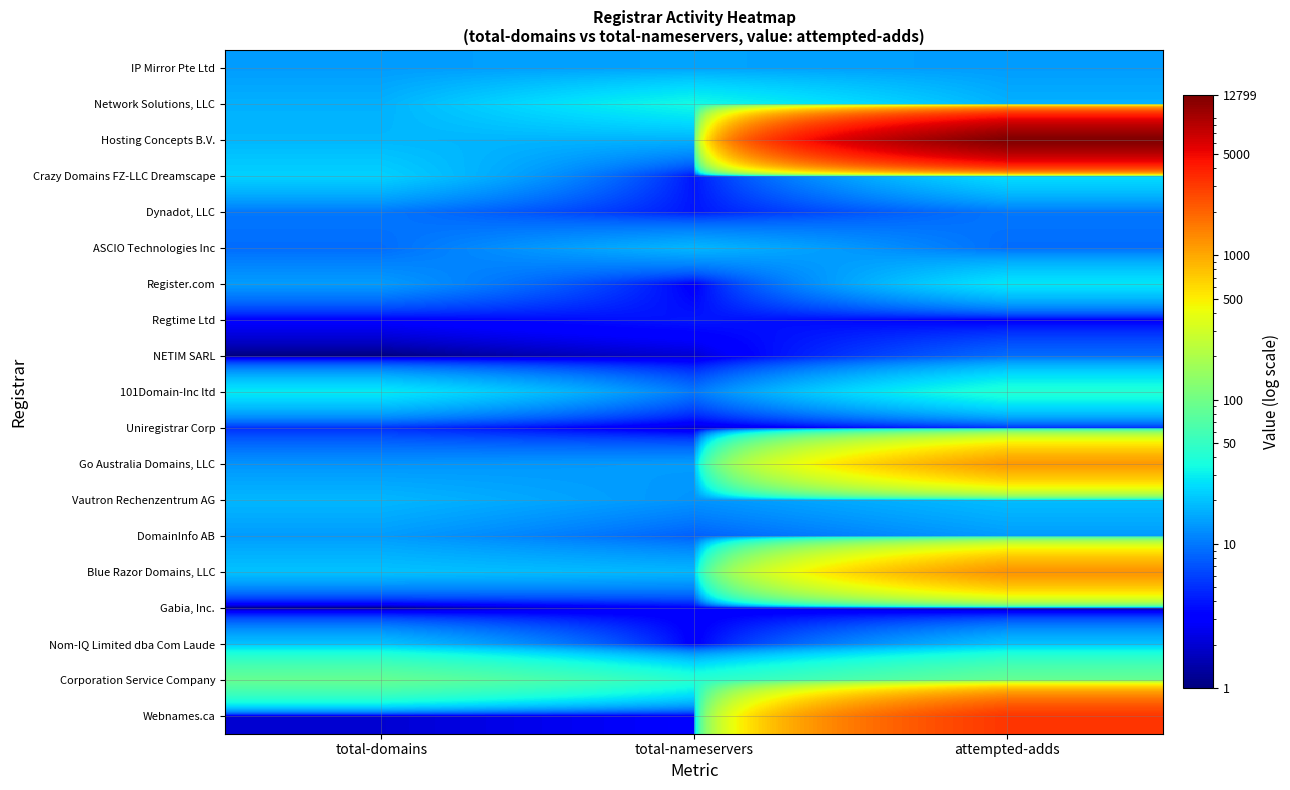

Reading left to right, transcribe all the data shown in this chart.

IP Mirror Pte Ltd: total-domains=14	total-nameservers=15	attempted-adds=14
Network Solutions, LLC: total-domains=17	total-nameservers=34	attempted-adds=17
Hosting Concepts B.V.: total-domains=18	total-nameservers=17	attempted-adds=12799
Crazy Domains FZ-LLC Dreamscape: total-domains=23	total-nameservers=4	attempted-adds=26
Dynadot, LLC: total-domains=10	total-nameservers=4	attempted-adds=10
ASCIO Technologies Inc: total-domains=9	total-nameservers=18	attempted-adds=9
Register.com: total-domains=14	total-nameservers=3	attempted-adds=28
Regtime Ltd: total-domains=3	total-nameservers=4	attempted-adds=3
NETIM SARL: total-domains=1	total-nameservers=2	attempted-adds=9
101Domain-Inc ltd: total-domains=29	total-nameservers=10	attempted-adds=40
Uniregistrar Corp: total-domains=5	total-nameservers=2	attempted-adds=5
Go Australia Domains, LLC: total-domains=13	total-nameservers=14	attempted-adds=1169
Vautron Rechenzentrum AG: total-domains=18	total-nameservers=13	attempted-adds=19
DomainInfo AB: total-domains=14	total-nameservers=8	attempted-adds=14
Blue Razor Domains, LLC: total-domains=20	total-nameservers=18	attempted-adds=1248
Gabia, Inc.: total-domains=1	total-nameservers=3	attempted-adds=1
Nom-IQ Limited dba Com Laude: total-domains=20	total-nameservers=3	attempted-adds=20
Corporation Service Company: total-domains=88	total-nameservers=42	attempted-adds=88
Webnames.ca: total-domains=2	total-nameservers=3	attempted-adds=3149